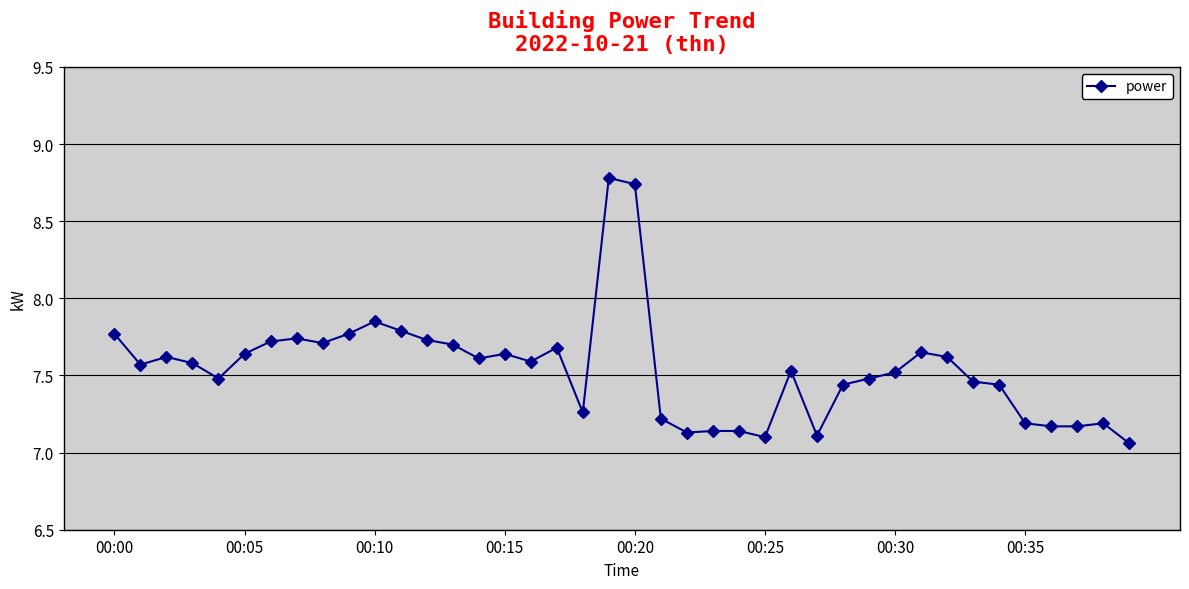

What is the greatest value displayed?

8.8